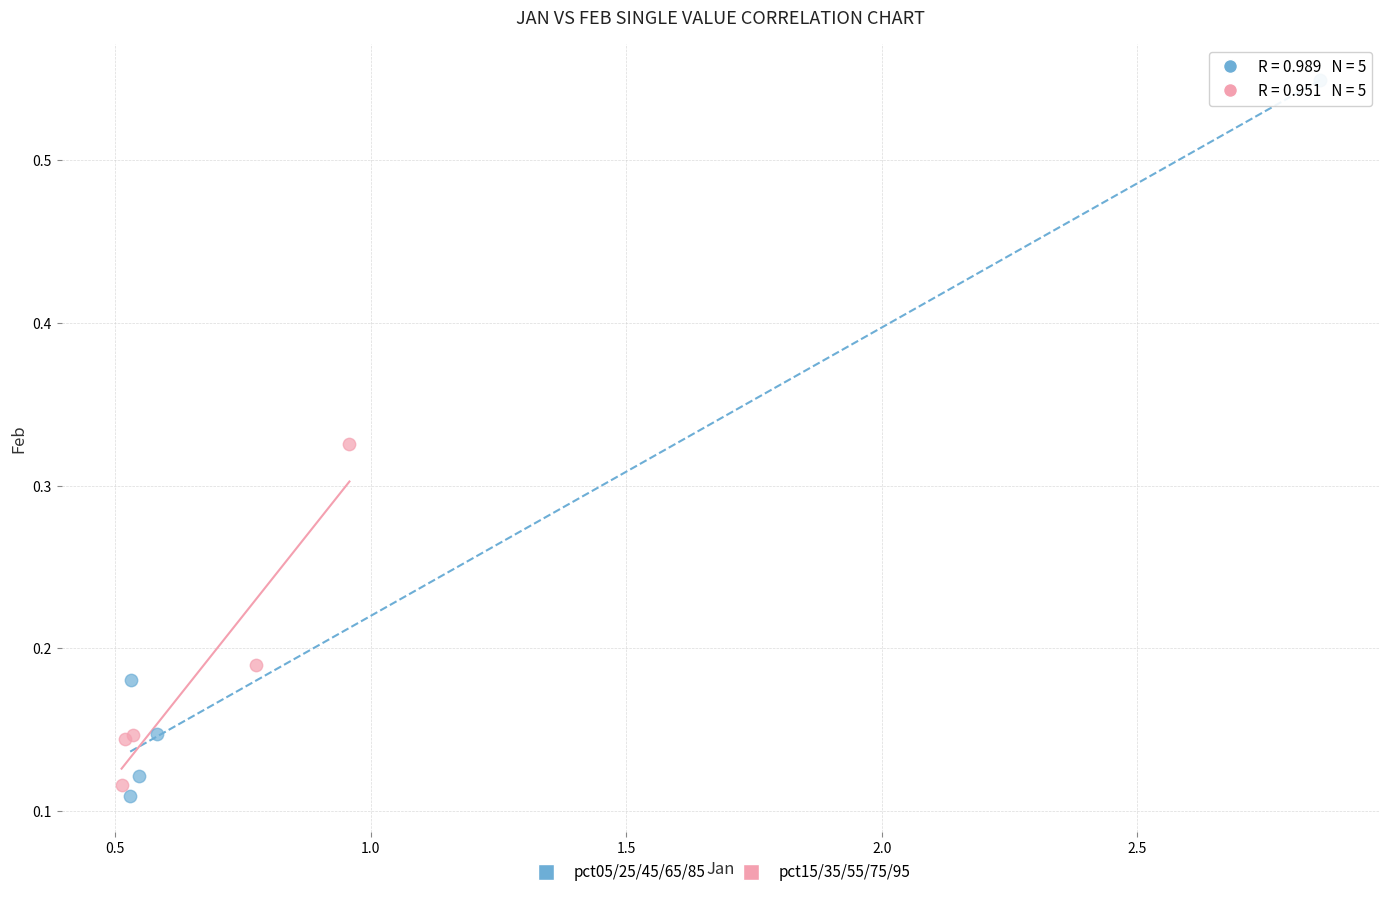

Which series reaches the maximum Y coordinate?

pct05/25/45/65/85